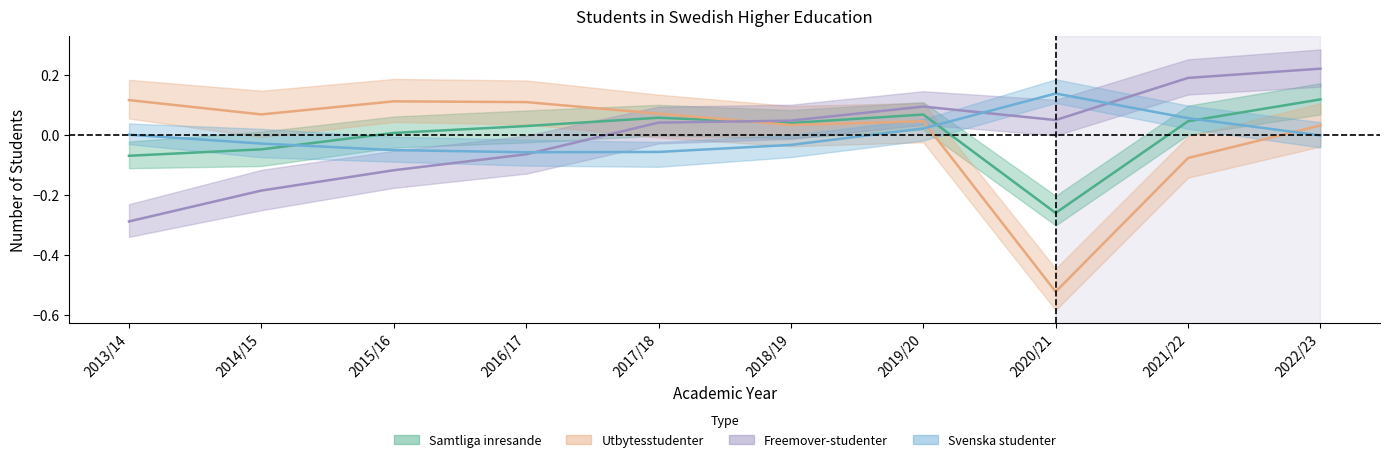

How many values in Utbytesstudenter are below zero?

2